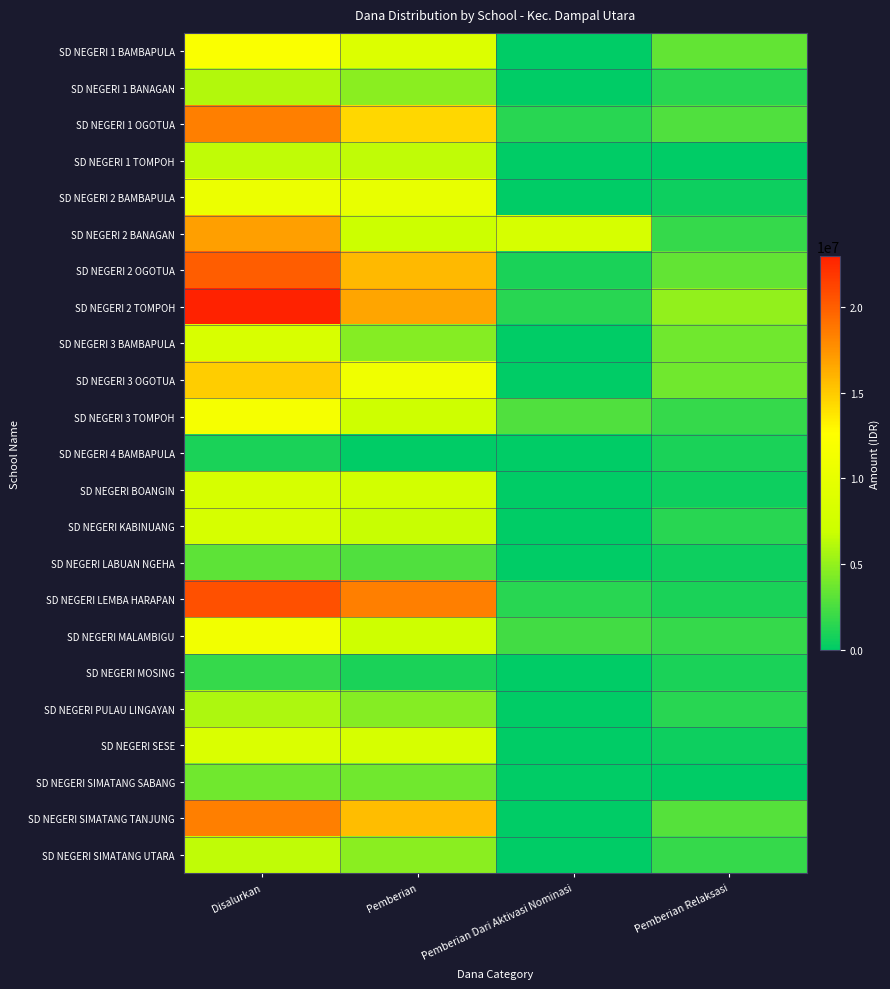

Reading left to right, transcribe all the data shown in this chart.

SD NEGERI 1 BAMBAPULA: Disalurkan=12150000	Pemberian=8775000	Pemberian Dari Aktivasi Nominasi=0	Pemberian Relaksasi=3375000
SD NEGERI 1 BANAGAN: Disalurkan=6075000	Pemberian=4725000	Pemberian Dari Aktivasi Nominasi=0	Pemberian Relaksasi=1350000
SD NEGERI 1 OGOTUA: Disalurkan=18450000	Pemberian=14400000	Pemberian Dari Aktivasi Nominasi=1350000	Pemberian Relaksasi=2700000
SD NEGERI 1 TOMPOH: Disalurkan=6525000	Pemberian=6525000	Pemberian Dari Aktivasi Nominasi=0	Pemberian Relaksasi=0
SD NEGERI 2 BAMBAPULA: Disalurkan=10575000	Pemberian=10125000	Pemberian Dari Aktivasi Nominasi=0	Pemberian Relaksasi=450000
SD NEGERI 2 BANAGAN: Disalurkan=16875000	Pemberian=6975000	Pemberian Dari Aktivasi Nominasi=8100000	Pemberian Relaksasi=1800000
SD NEGERI 2 OGOTUA: Disalurkan=20025000	Pemberian=15750000	Pemberian Dari Aktivasi Nominasi=900000	Pemberian Relaksasi=3375000
SD NEGERI 2 TOMPOH: Disalurkan=22950000	Pemberian=16650000	Pemberian Dari Aktivasi Nominasi=1350000	Pemberian Relaksasi=4950000
SD NEGERI 3 BAMBAPULA: Disalurkan=8325000	Pemberian=4500000	Pemberian Dari Aktivasi Nominasi=0	Pemberian Relaksasi=3825000
SD NEGERI 3 OGOTUA: Disalurkan=14850000	Pemberian=11025000	Pemberian Dari Aktivasi Nominasi=0	Pemberian Relaksasi=3825000
SD NEGERI 3 TOMPOH: Disalurkan=11700000	Pemberian=7200000	Pemberian Dari Aktivasi Nominasi=2700000	Pemberian Relaksasi=1800000
SD NEGERI 4 BAMBAPULA: Disalurkan=900000	Pemberian=0	Pemberian Dari Aktivasi Nominasi=0	Pemberian Relaksasi=900000
SD NEGERI BOANGIN: Disalurkan=8100000	Pemberian=7650000	Pemberian Dari Aktivasi Nominasi=0	Pemberian Relaksasi=450000
SD NEGERI KABINUANG: Disalurkan=8100000	Pemberian=6750000	Pemberian Dari Aktivasi Nominasi=0	Pemberian Relaksasi=1350000
SD NEGERI LABUAN NGEHA: Disalurkan=3150000	Pemberian=2700000	Pemberian Dari Aktivasi Nominasi=0	Pemberian Relaksasi=450000
SD NEGERI LEMBA HARAPAN: Disalurkan=20700000	Pemberian=18450000	Pemberian Dari Aktivasi Nominasi=1350000	Pemberian Relaksasi=900000
SD NEGERI MALAMBIGU: Disalurkan=11250000	Pemberian=7200000	Pemberian Dari Aktivasi Nominasi=2250000	Pemberian Relaksasi=1800000
SD NEGERI MOSING: Disalurkan=1800000	Pemberian=900000	Pemberian Dari Aktivasi Nominasi=0	Pemberian Relaksasi=900000
SD NEGERI PULAU LINGAYAN: Disalurkan=5850000	Pemberian=4500000	Pemberian Dari Aktivasi Nominasi=0	Pemberian Relaksasi=1350000
SD NEGERI SESE: Disalurkan=8550000	Pemberian=8100000	Pemberian Dari Aktivasi Nominasi=0	Pemberian Relaksasi=450000
SD NEGERI SIMATANG SABANG: Disalurkan=3825000	Pemberian=3825000	Pemberian Dari Aktivasi Nominasi=0	Pemberian Relaksasi=0
SD NEGERI SIMATANG TANJUNG: Disalurkan=18450000	Pemberian=15525000	Pemberian Dari Aktivasi Nominasi=0	Pemberian Relaksasi=2925000
SD NEGERI SIMATANG UTARA: Disalurkan=6525000	Pemberian=4725000	Pemberian Dari Aktivasi Nominasi=0	Pemberian Relaksasi=1800000